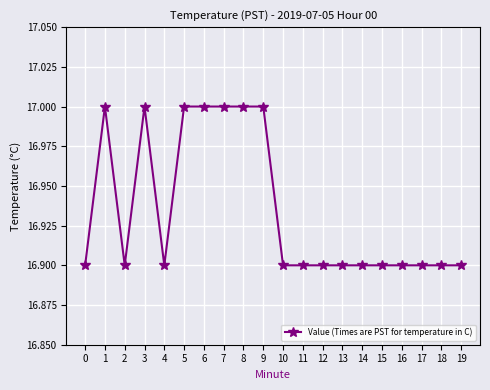

Reading right to left, extract all data points from this chart.

16.9	16.9	16.9	16.9	16.9	16.9	16.9	16.9	16.9	16.9	17.0	17.0	17.0	17.0	17.0	16.9	17.0	16.9	17.0	16.9